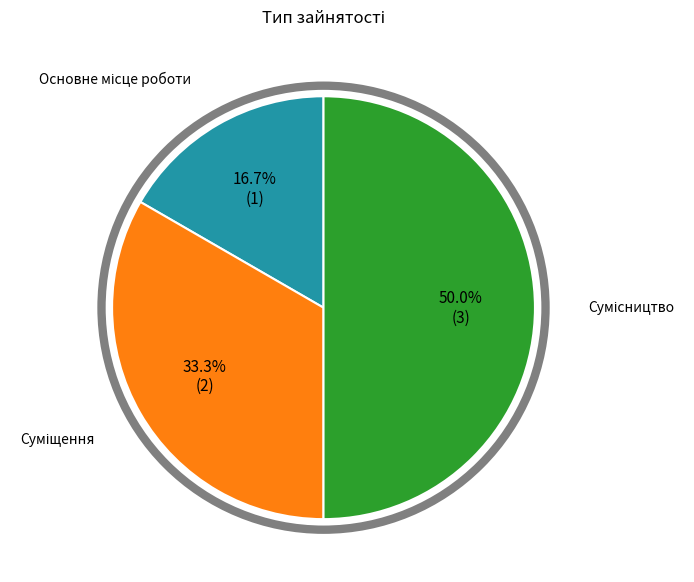

Is there a majority slice in this chart?

No